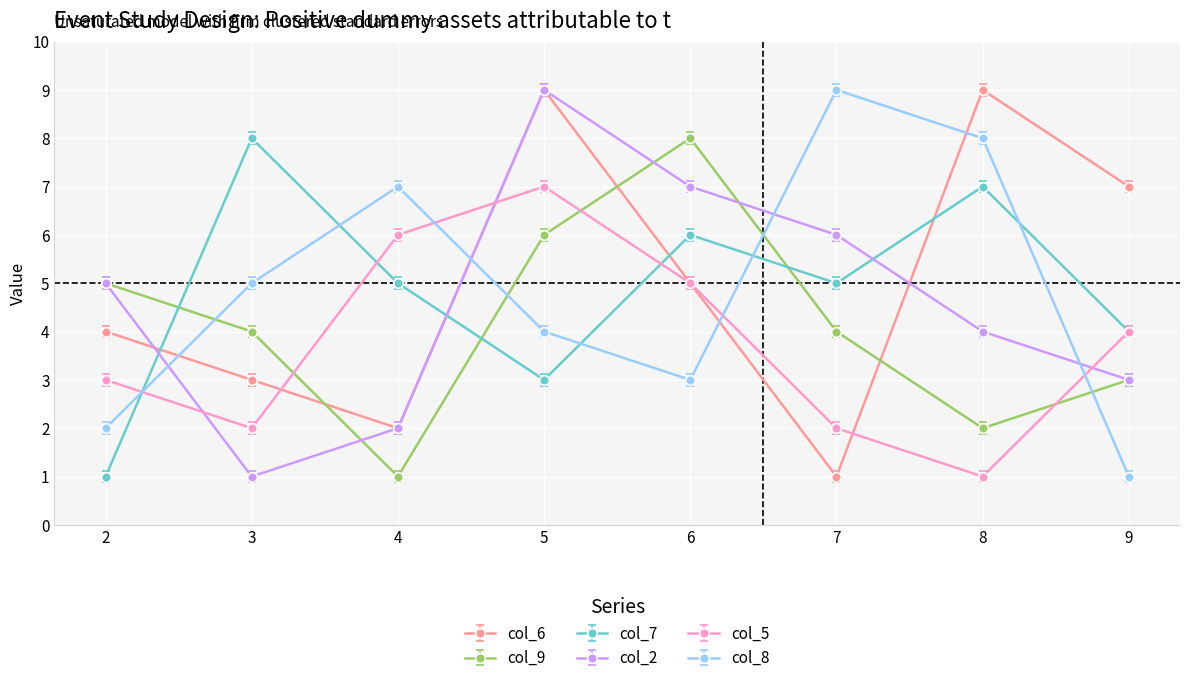

Between 5 and 9, which series saw the biggest shift?

col_2